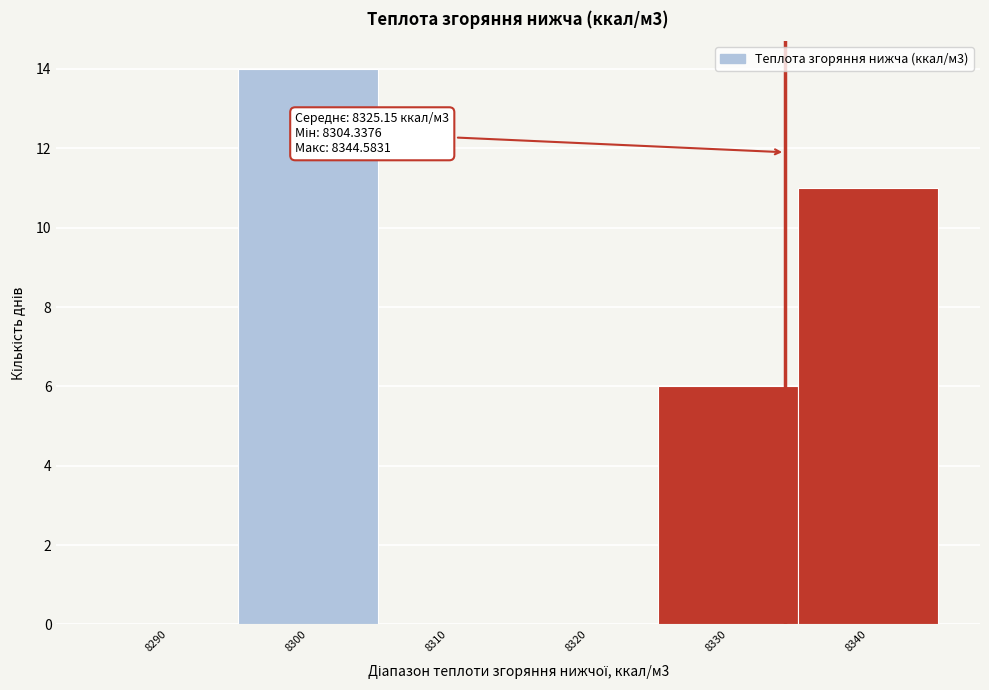

Reading left to right, list all the values displayed in this chart.

8290=0	8300=14	8310=0	8320=0	8330=6	8340=11